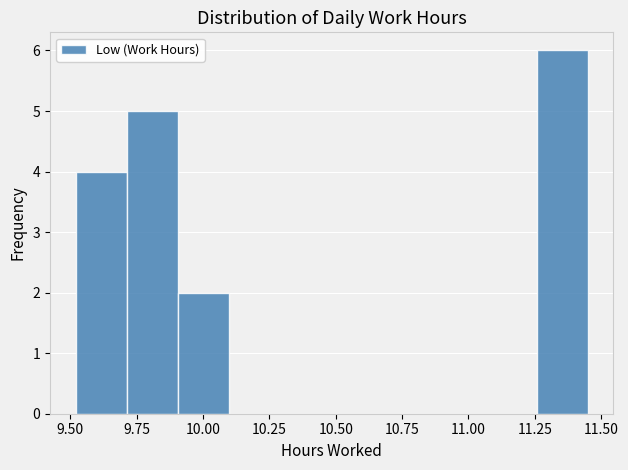

Read against the x-axis, roughly where is the centre of the tallest bar?

11.35